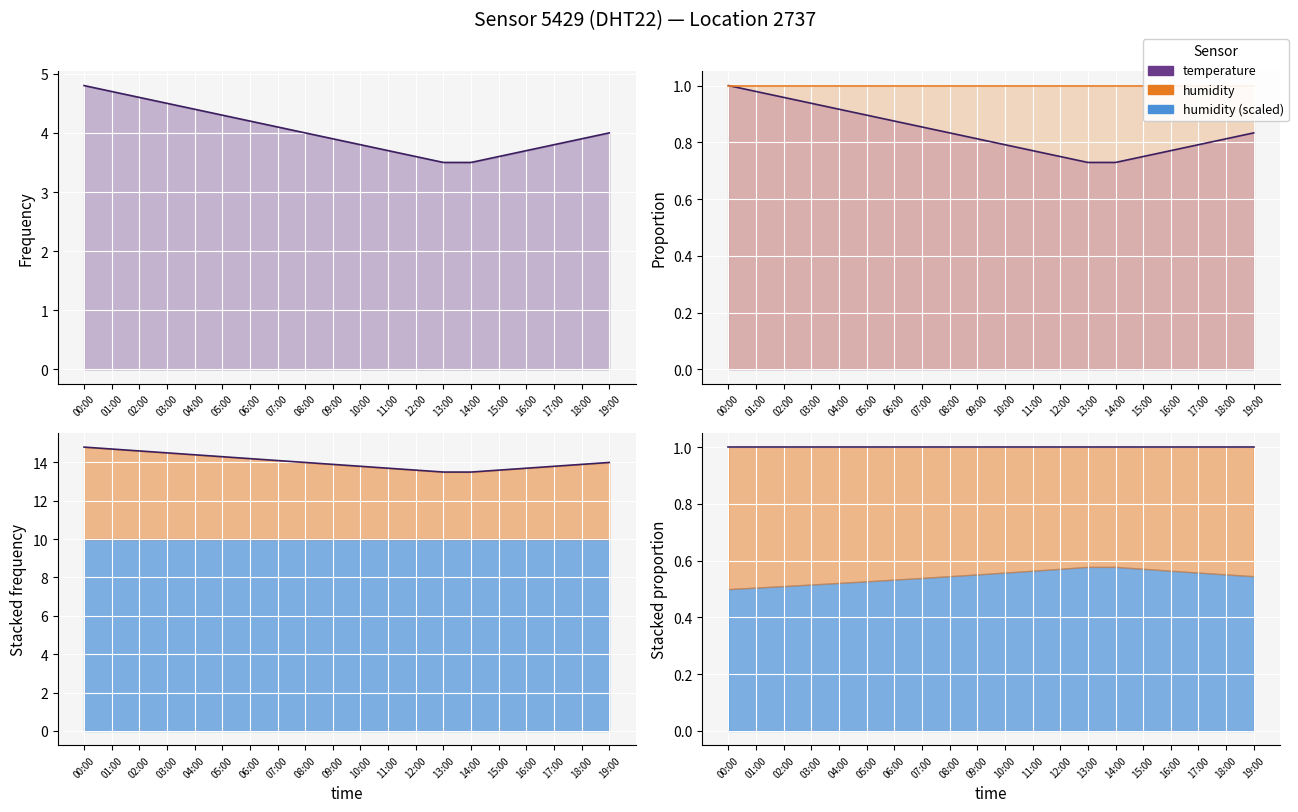

True or false: temperature has a value of 0.8 at 12:00.

True